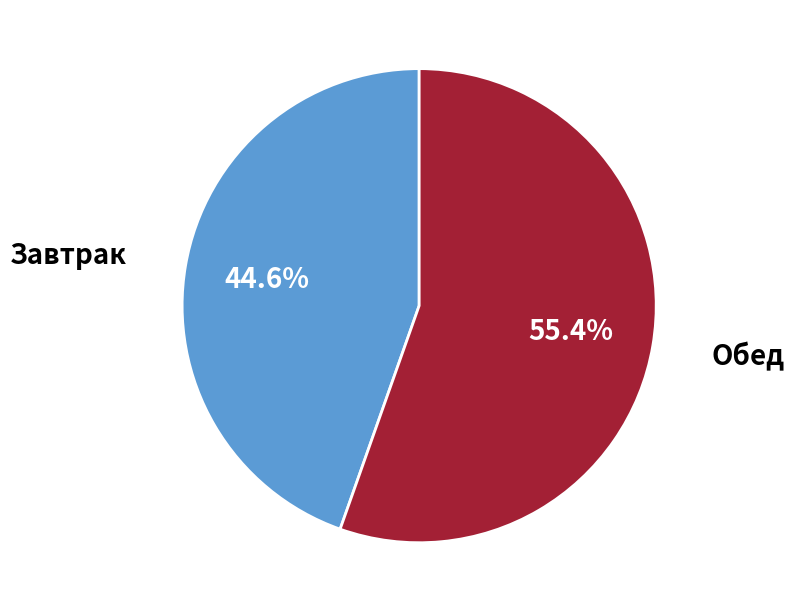

Rank the categories by value from lowest to highest.

Завтрак, Обед